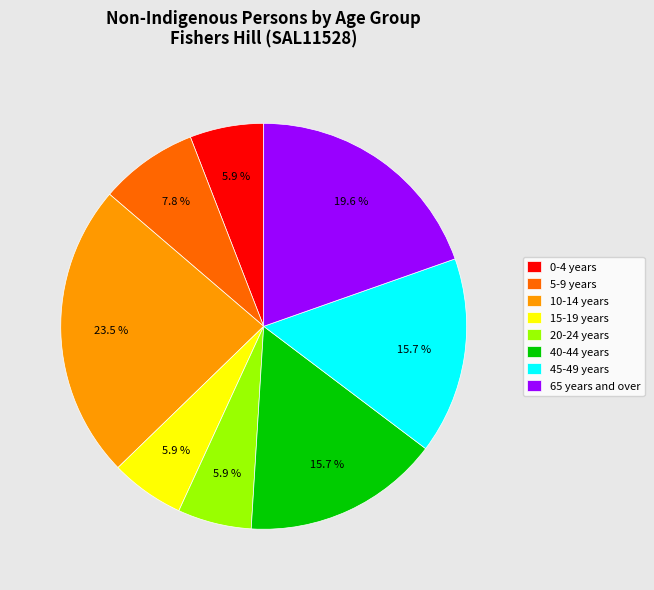

To the nearest percent, what is the difference between the largest and smallest slice percentages?

18%